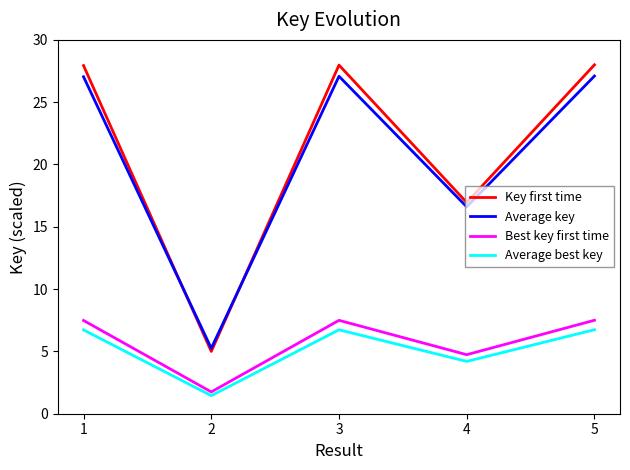

What are all the series names shown in the legend?

Key first time, Average key, Best key first time, Average best key